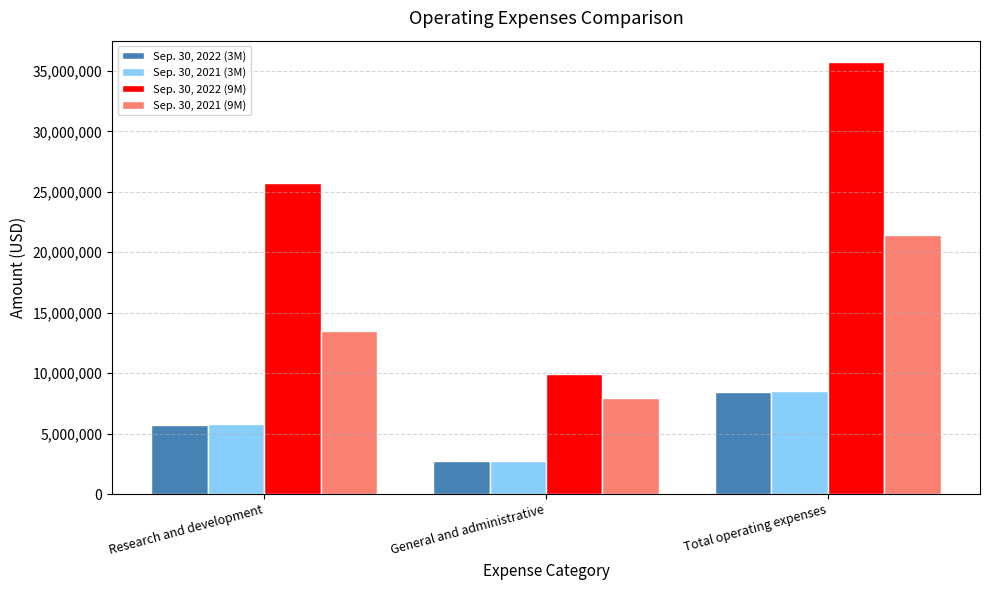

What is the label of the 2nd bar from the right?

General and administrative